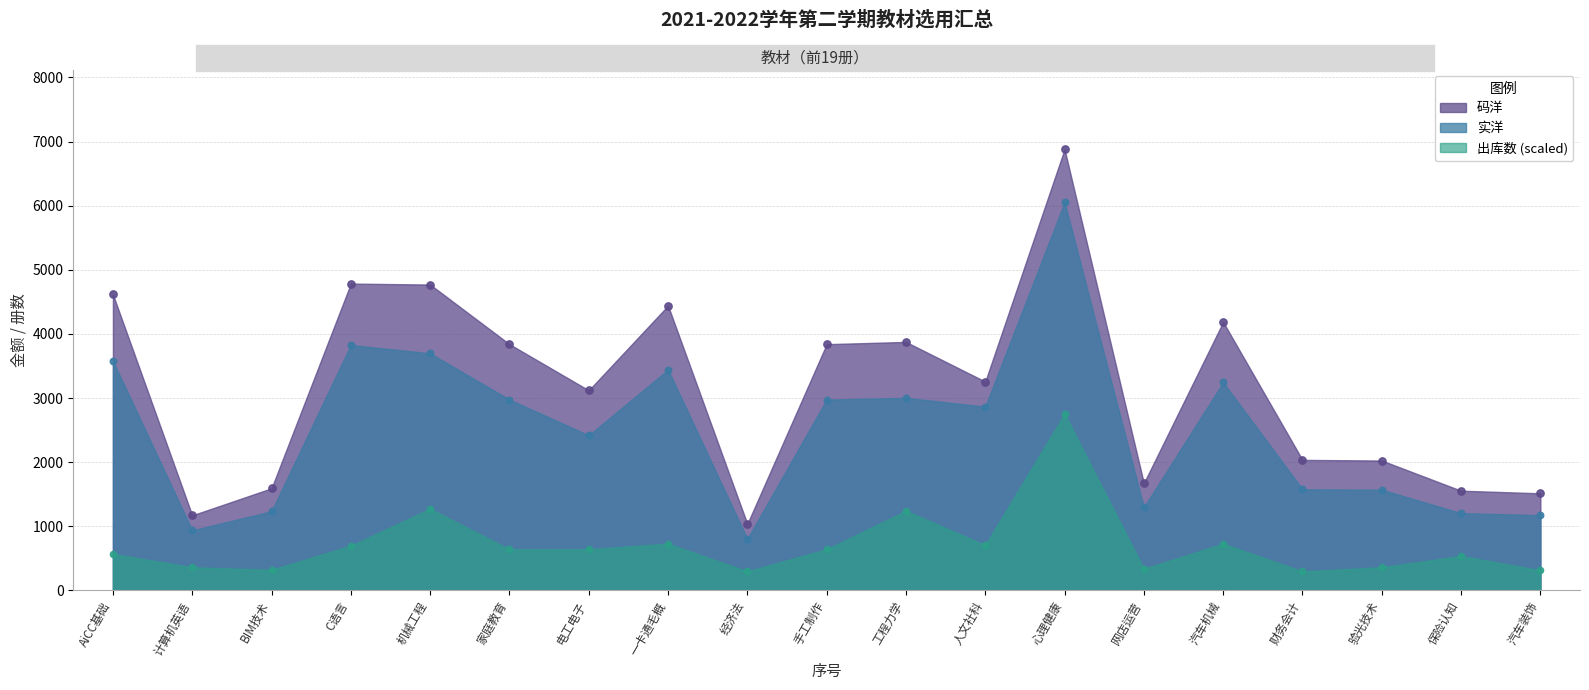

Which series reaches the minimum Y coordinate?

出库数